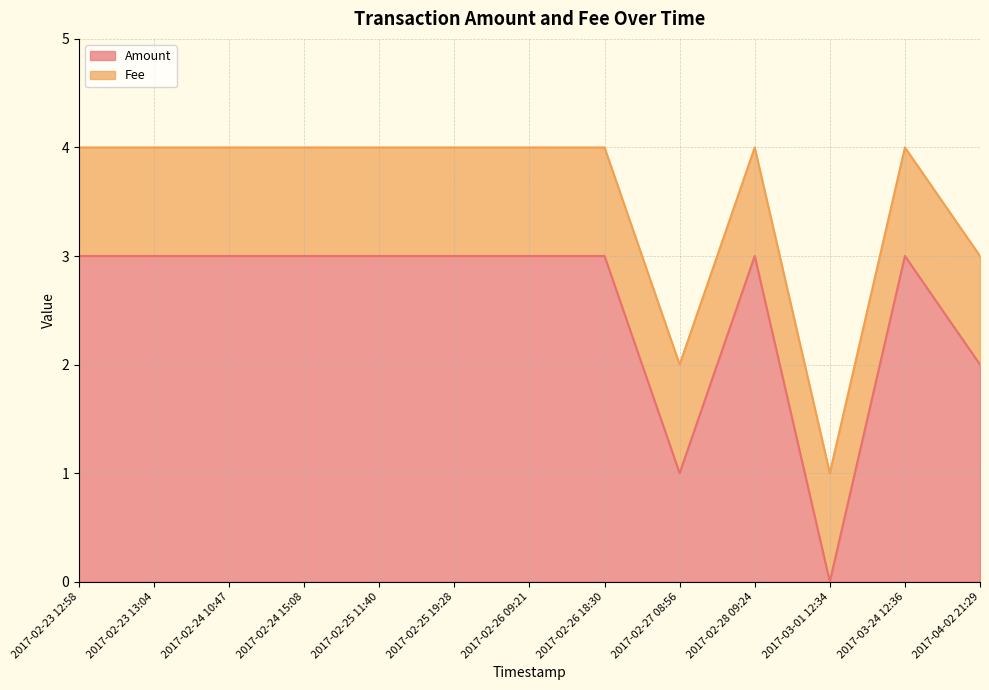

The chart shows a value of 3 at 2017-02-24 10:47. True or false?

True